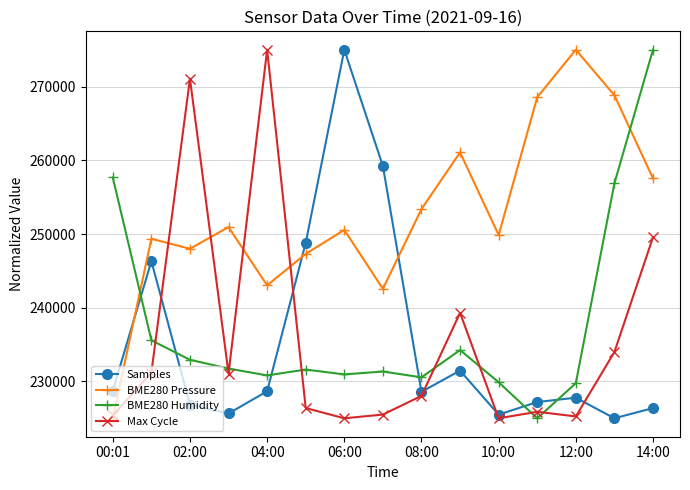

How many data points in Samples are less than 228591?

7